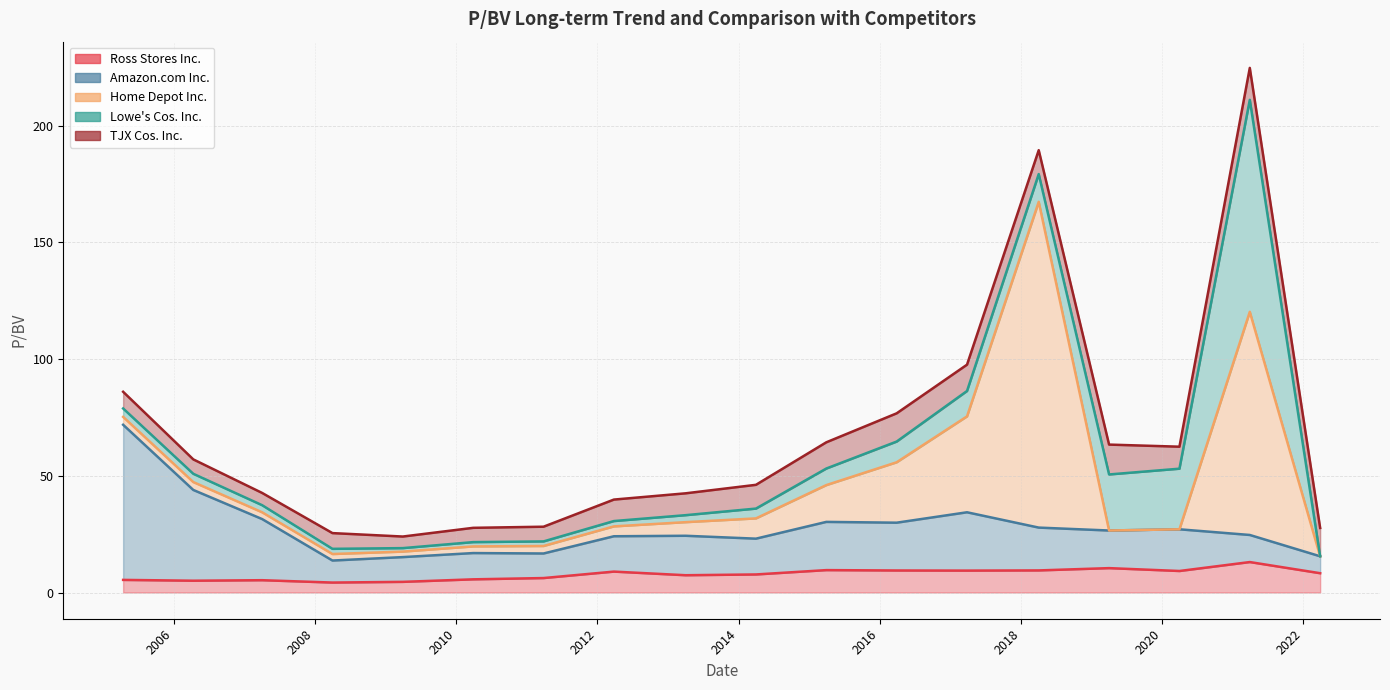

Reading right to left, transcribe all the data shown in this chart.

Ross Stores Inc.: 2022-03-29=8.3	2021-03-30=13.0	2020-03-31=9.2	2019-04-02=10.4	2018-04-03=9.5	2017-03-28=9.4	2016-03-29=9.4	2015-03-31=9.6	2014-04-01=7.7	2013-04-02=7.4	2012-03-27=8.9	2011-03-29=6.2	2010-03-30=5.6	2009-03-31=4.6	2008-04-01=4.3	2007-04-03=5.3	2006-04-12=5.0	2005-04-14=5.4
Amazon.com Inc.: 2022-03-29=7.2	2021-03-30=11.6	2020-03-31=17.9	2019-04-02=16.1	2018-04-03=18.3	2017-03-28=25.0	2016-03-29=20.5	2015-03-31=20.6	2014-04-01=15.3	2013-04-02=16.9	2012-03-27=15.1	2011-03-29=10.5	2010-03-30=11.2	2009-03-31=10.6	2008-04-01=9.4	2007-04-03=26.2	2006-04-12=38.9	2005-04-14=66.4
Home Depot Inc.: 2022-03-29=0.0	2021-03-30=95.6	2020-03-31=0.0	2019-04-02=0.0	2018-04-03=139.5	2017-03-28=41.1	2016-03-29=25.9	2015-03-31=15.8	2014-04-01=8.7	2013-04-02=5.8	2012-03-27=4.2	2011-03-29=3.2	2010-03-30=2.9	2009-03-31=2.4	2008-04-01=2.8	2007-04-03=2.9	2006-04-12=3.4	2005-04-14=3.4
Lowe's Cos. Inc.: 2022-03-29=0.0	2021-03-30=90.8	2020-03-31=26.0	2019-04-02=24.0	2018-04-03=11.9	2017-03-28=10.9	2016-03-29=8.9	2015-03-31=7.1	2014-04-01=4.2	2013-04-02=3.0	2012-03-27=2.3	2011-03-29=2.0	2010-03-30=1.8	2009-03-31=1.5	2008-04-01=2.2	2007-04-03=3.0	2006-04-12=3.5	2005-04-14=3.6
TJX Cos. Inc.: 2022-03-29=12.1	2021-03-30=13.7	2020-03-31=9.4	2019-04-02=12.8	2018-04-03=10.2	2017-03-28=11.3	2016-03-29=12.1	2015-03-31=11.2	2014-04-01=10.2	2013-04-02=9.4	2012-03-27=9.2	2011-03-29=6.3	2010-03-30=6.1	2009-03-31=5.0	2008-04-01=6.7	2007-04-03=5.2	2006-04-12=6.2	2005-04-14=7.2